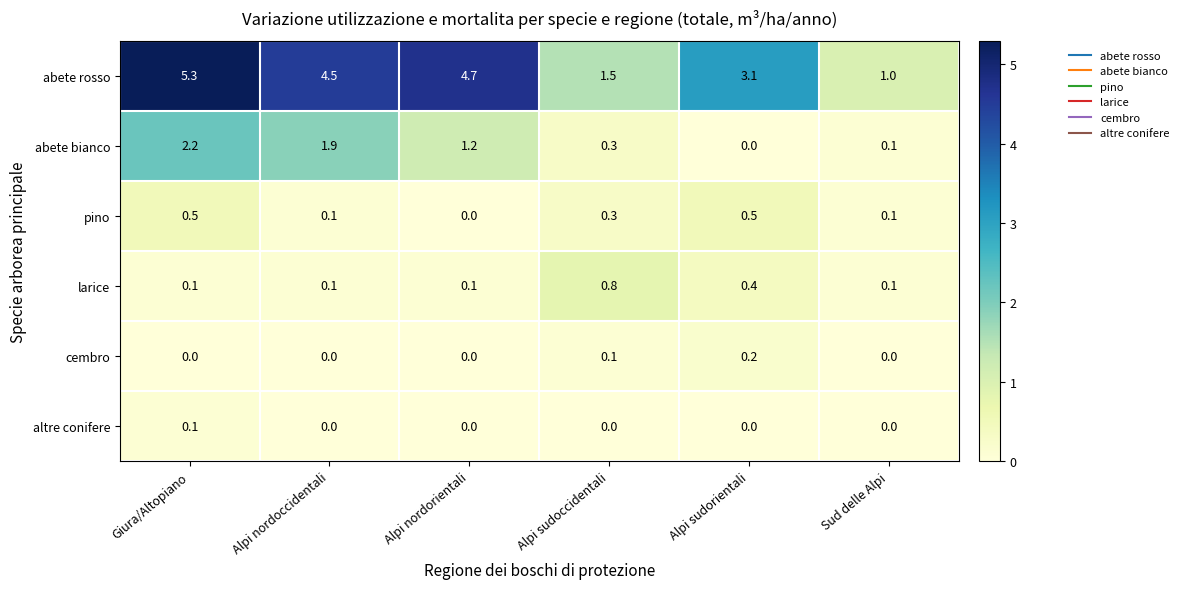

List the series in order of their peak value, highest first.

abete rosso, abete bianco, larice, pino, cembro, altre conifere